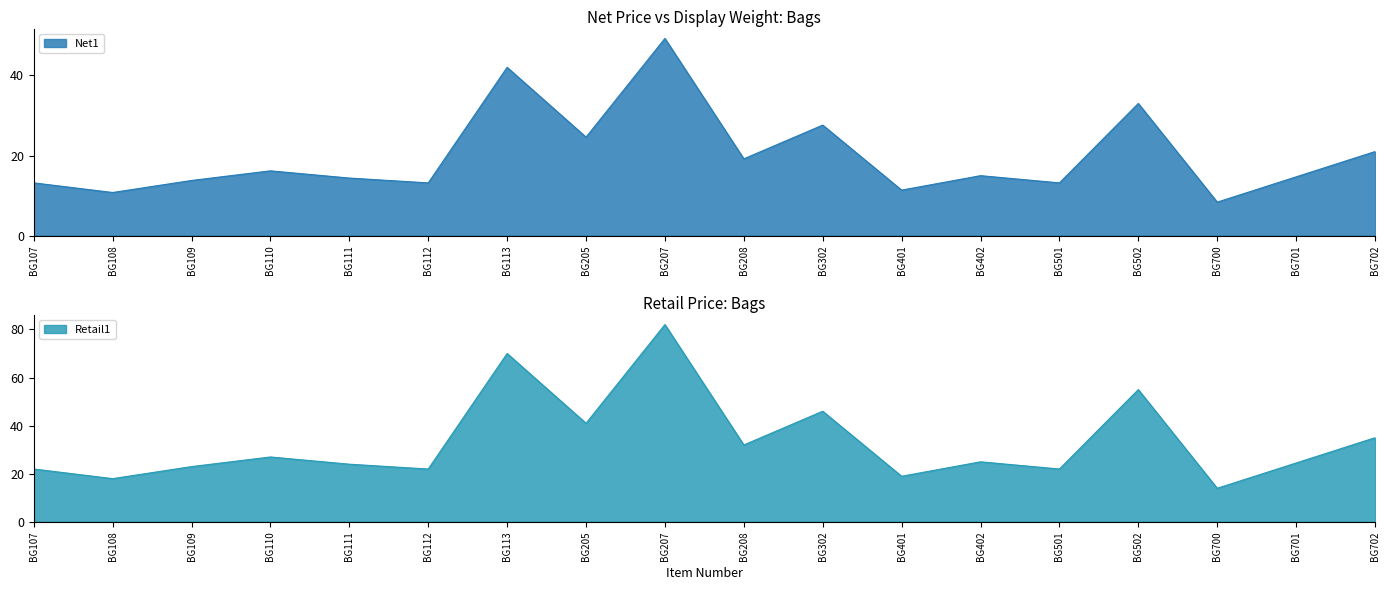

What is the value of the Retail1 point at the 7th from the left?

70.0